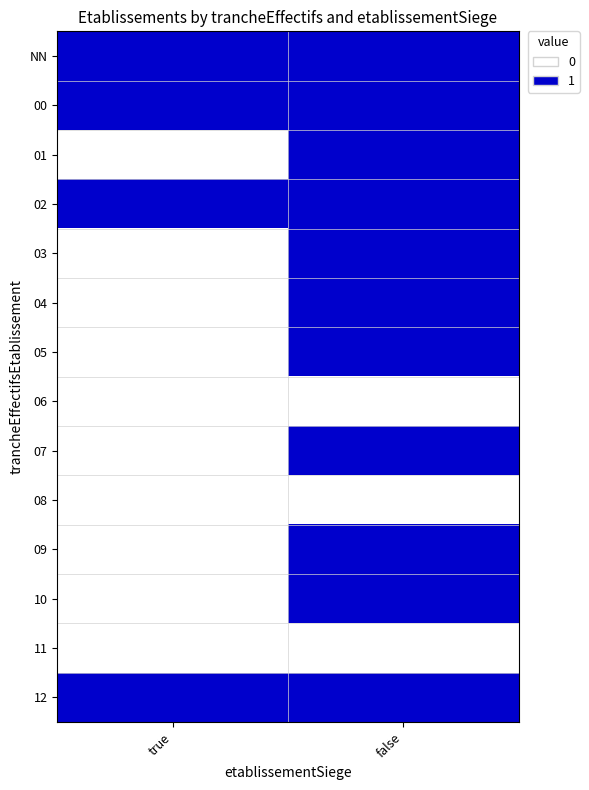

Reading right to left, what are all the values shown in this chart?

NN: false=1	true=1
00: false=1	true=1
01: false=1	true=0
02: false=1	true=1
03: false=1	true=0
04: false=1	true=0
05: false=1	true=0
06: false=0	true=0
07: false=1	true=0
08: false=0	true=0
09: false=1	true=0
10: false=1	true=0
11: false=0	true=0
12: false=1	true=1